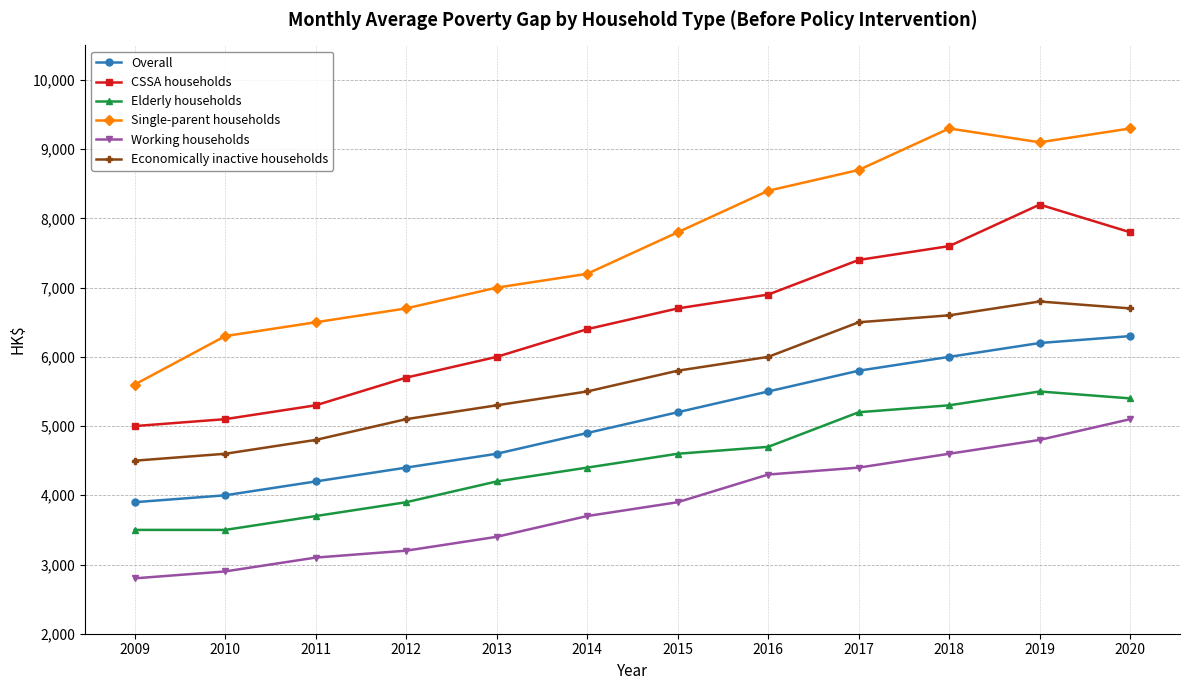

What is the sum of all Overall values?

61000